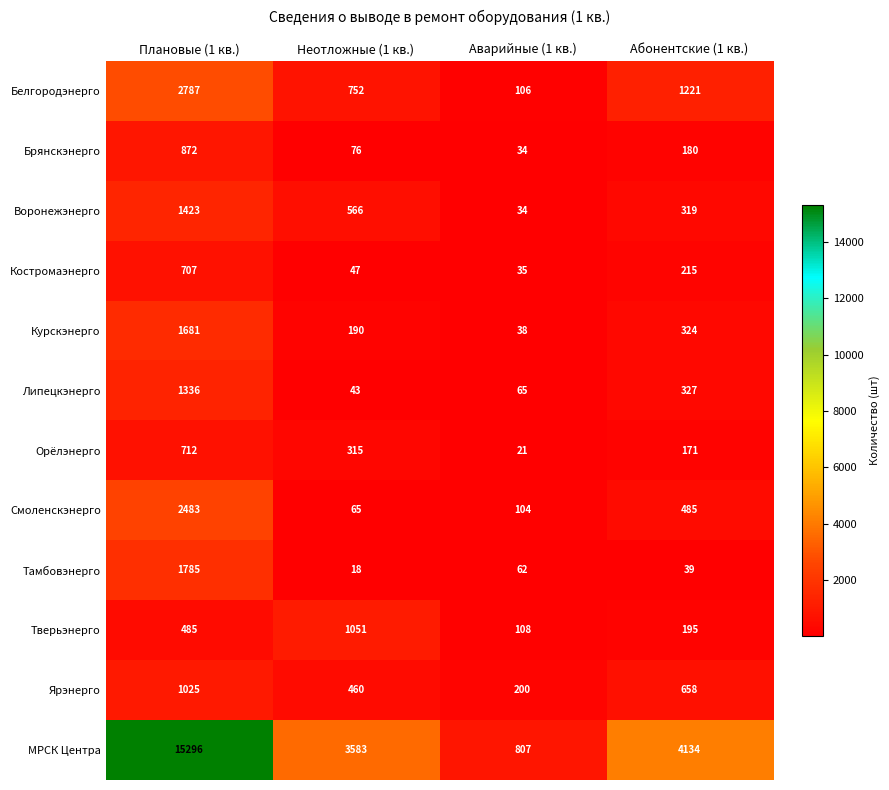

Which label corresponds to the largest value in the chart?

Плановые (1 кв.)